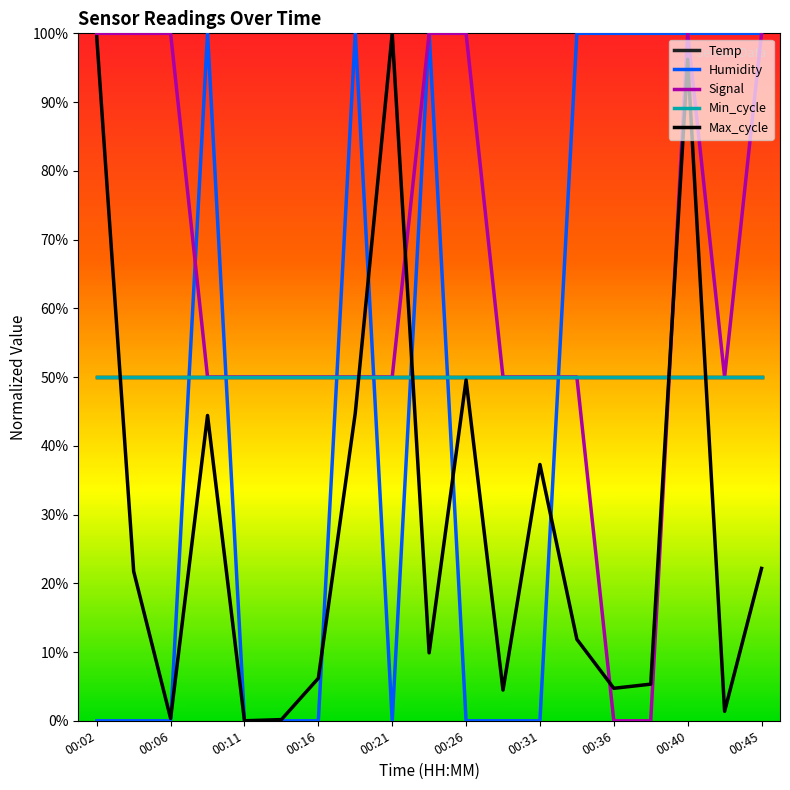

Where is Signal nearest to the value 0?

00:36